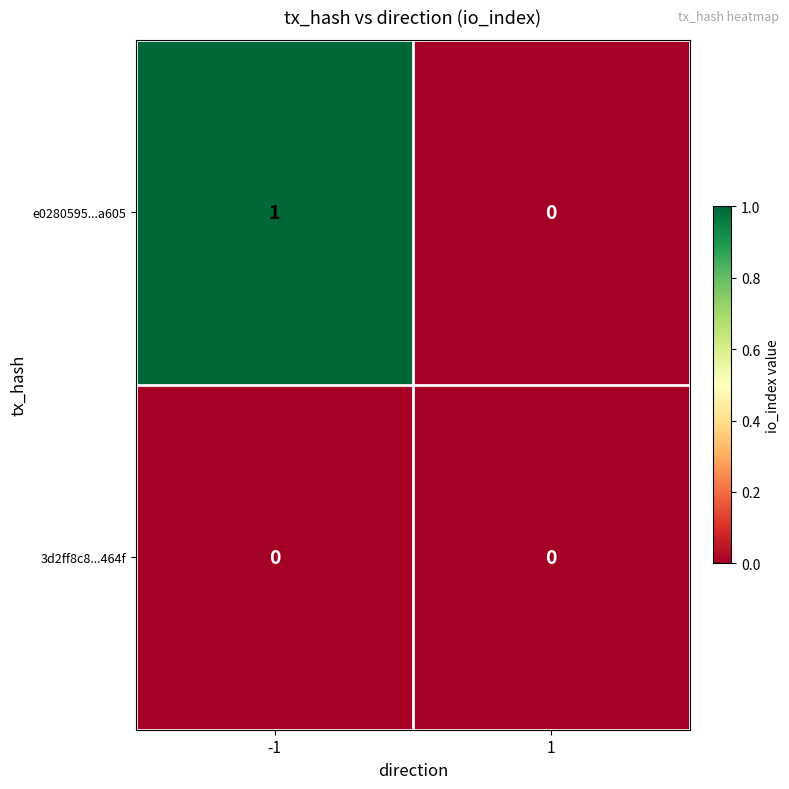

Reading left to right, what are all the values shown in this chart?

e0280595...a605: -1=1	1=0
3d2ff8c8...464f: -1=0	1=0